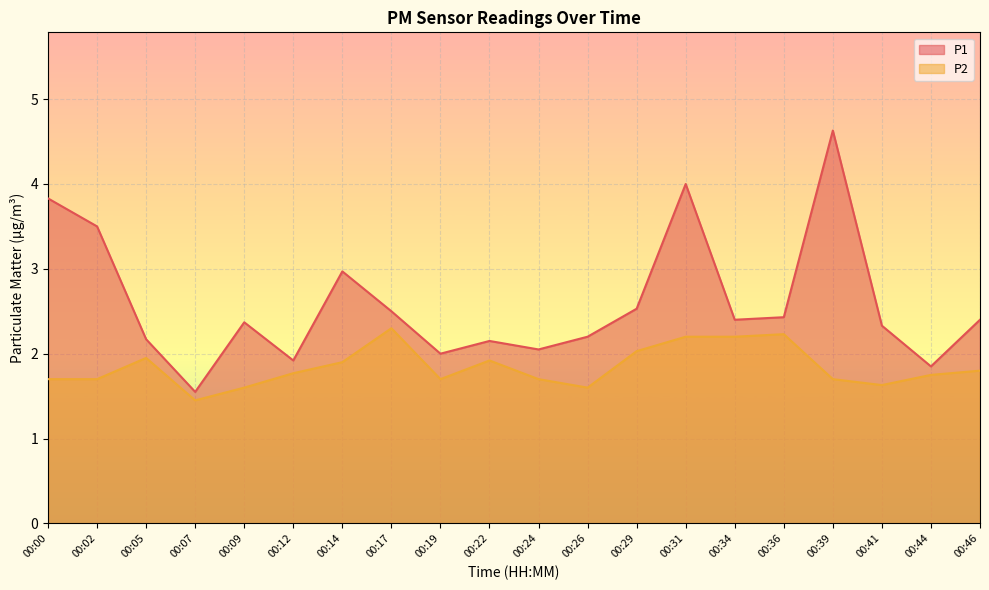

What is the difference between the maximum and second lowest values in the P1 series?

2.8